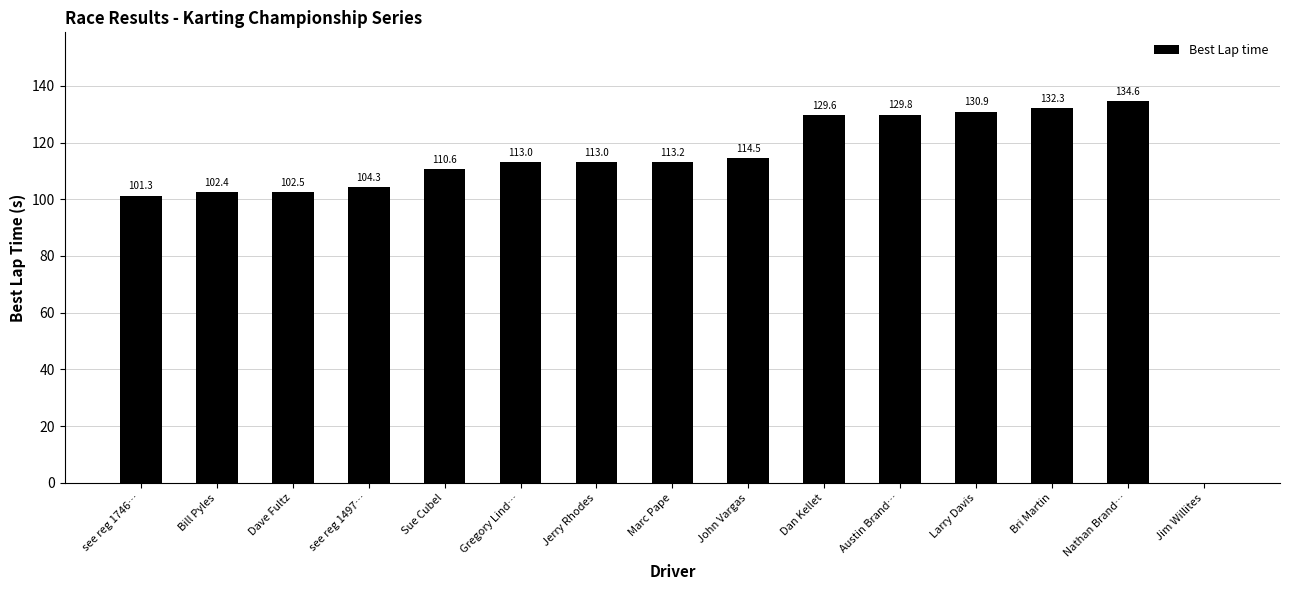

Is it true that the value at Austin Brand… is 77.7?

False